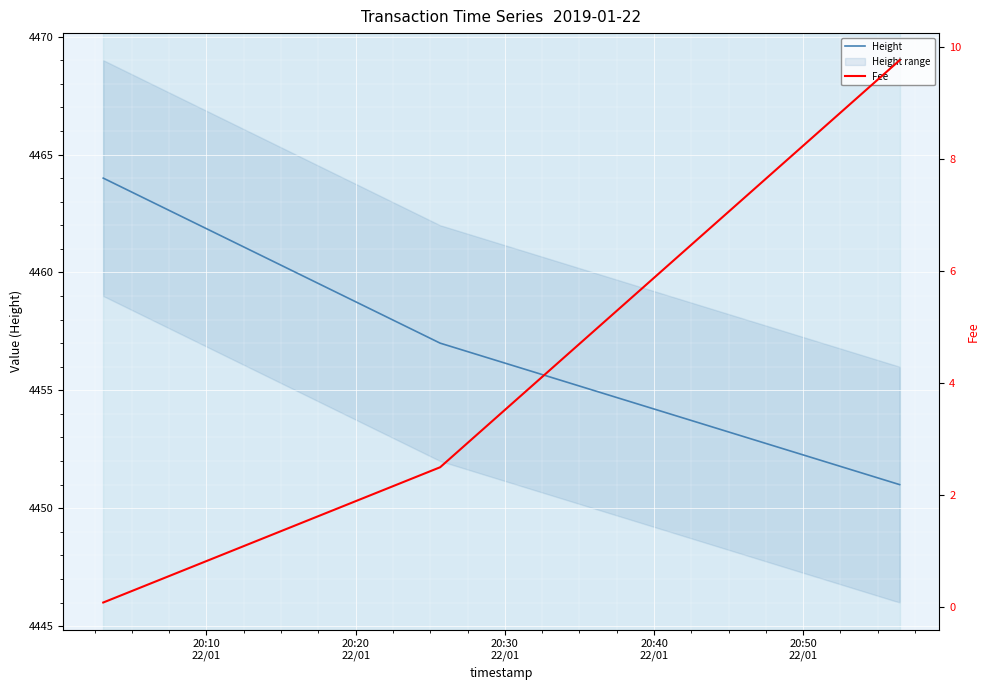

What is the average value of the Height series?

4457.3